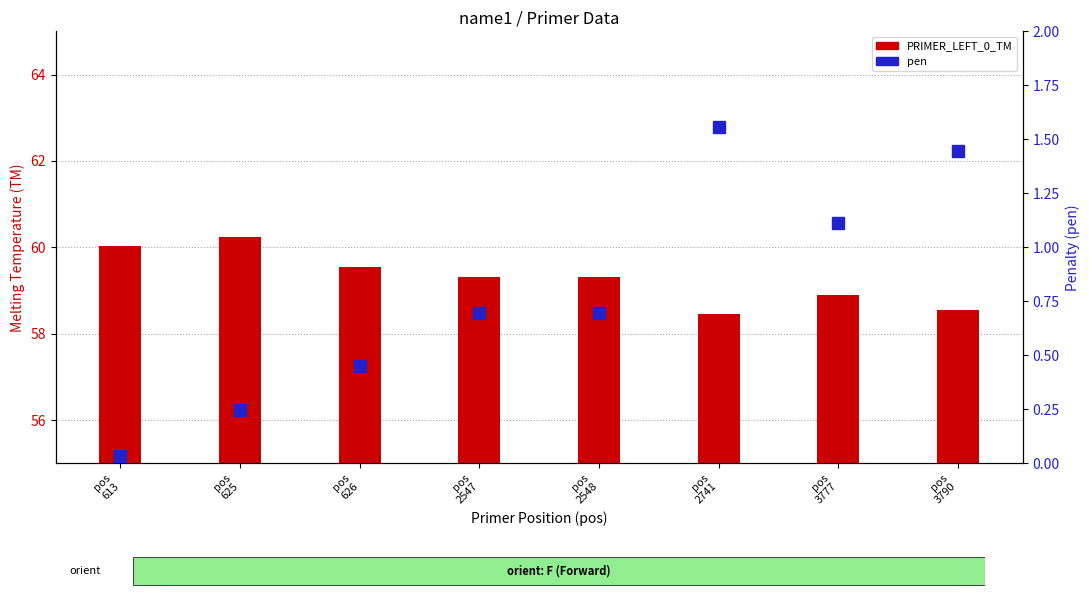

At which category is the sum across all series the highest?

pos
625